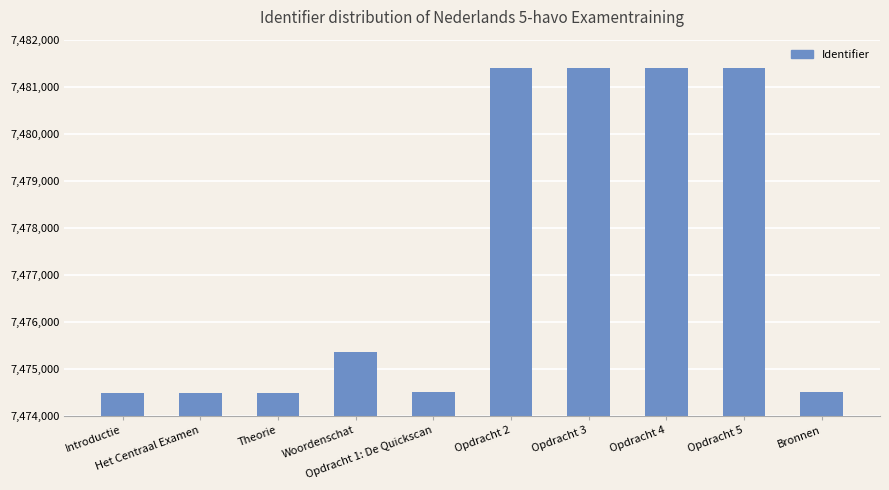

Where is the data nearest to the value 7477941?

Woordenschat